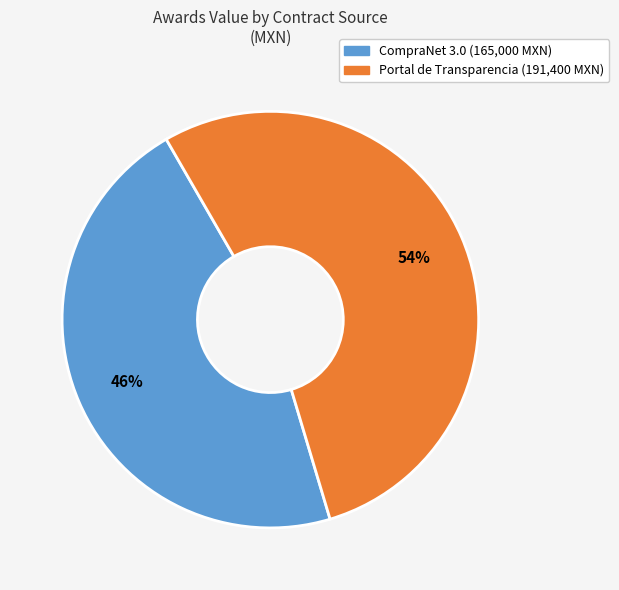

Does any single category account for the majority?

Yes